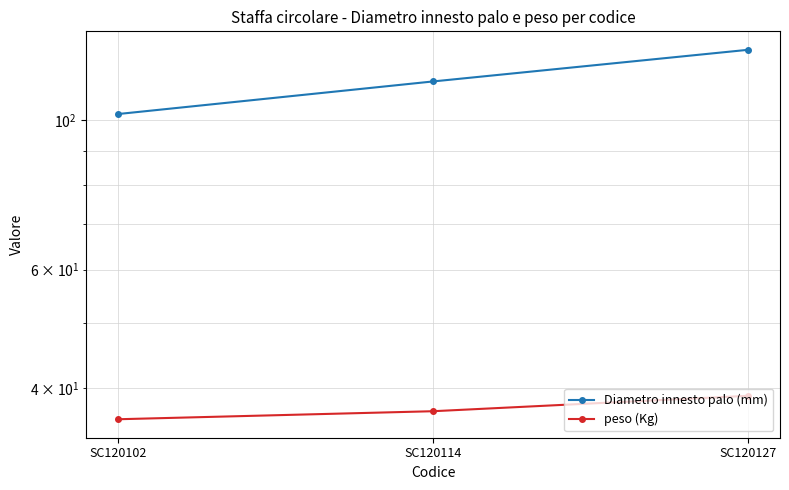

Reading left to right, what are all the values shown in this chart?

Diametro innesto palo (mm): 102	114	127
peso (Kg): 36	37	39